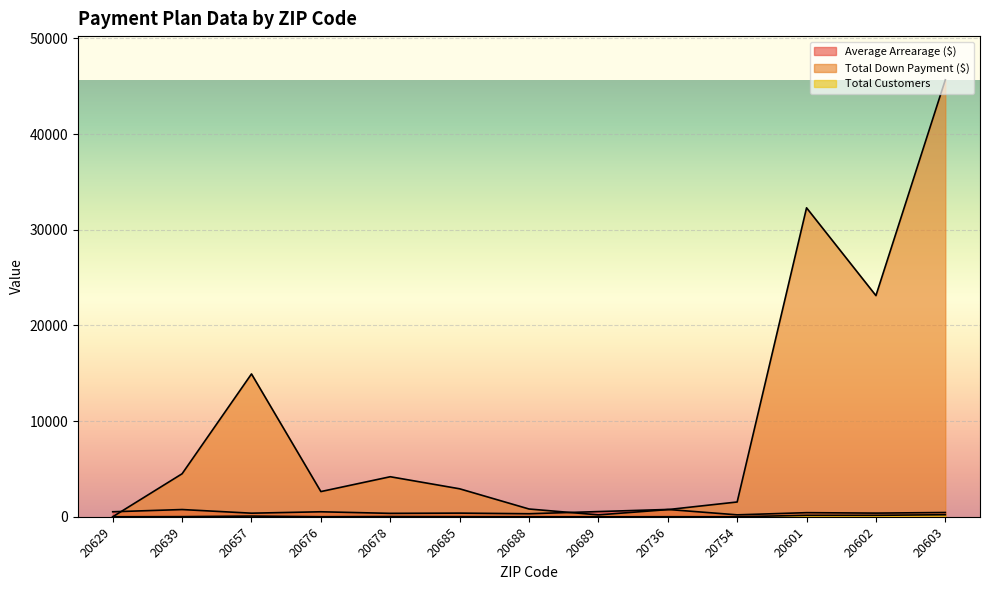

True or false: Average Arrearage ($) and Total Customers cross at least once.

False